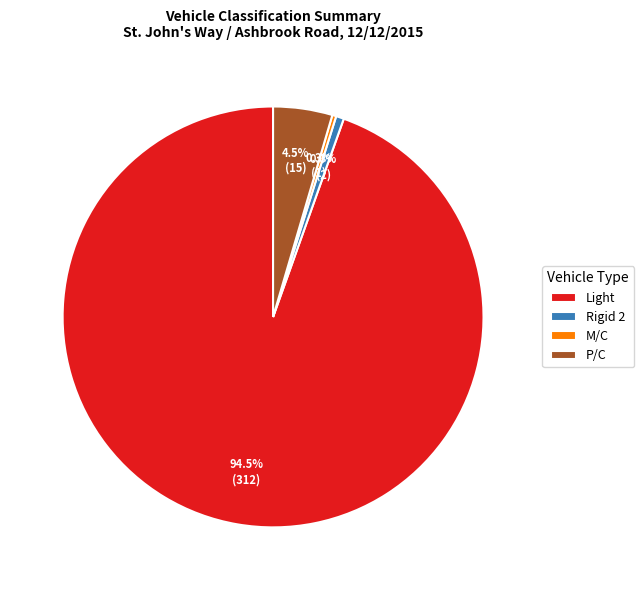

To the nearest percent, what is the average slice percentage?

25%